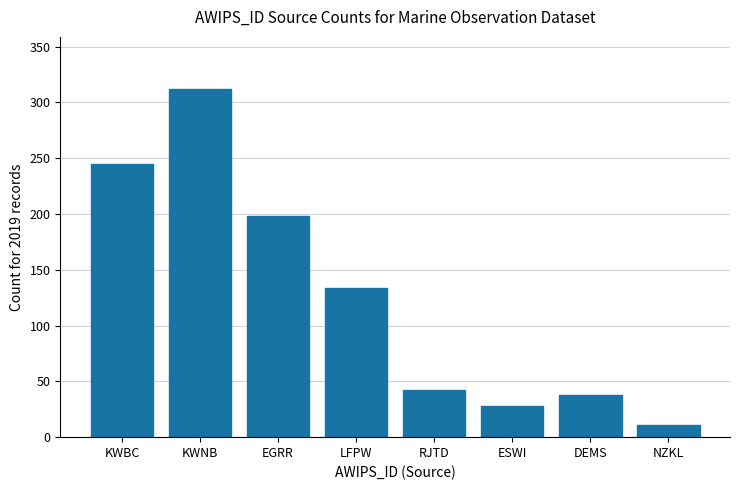

Which label corresponds to the smallest value in the chart?

NZKL